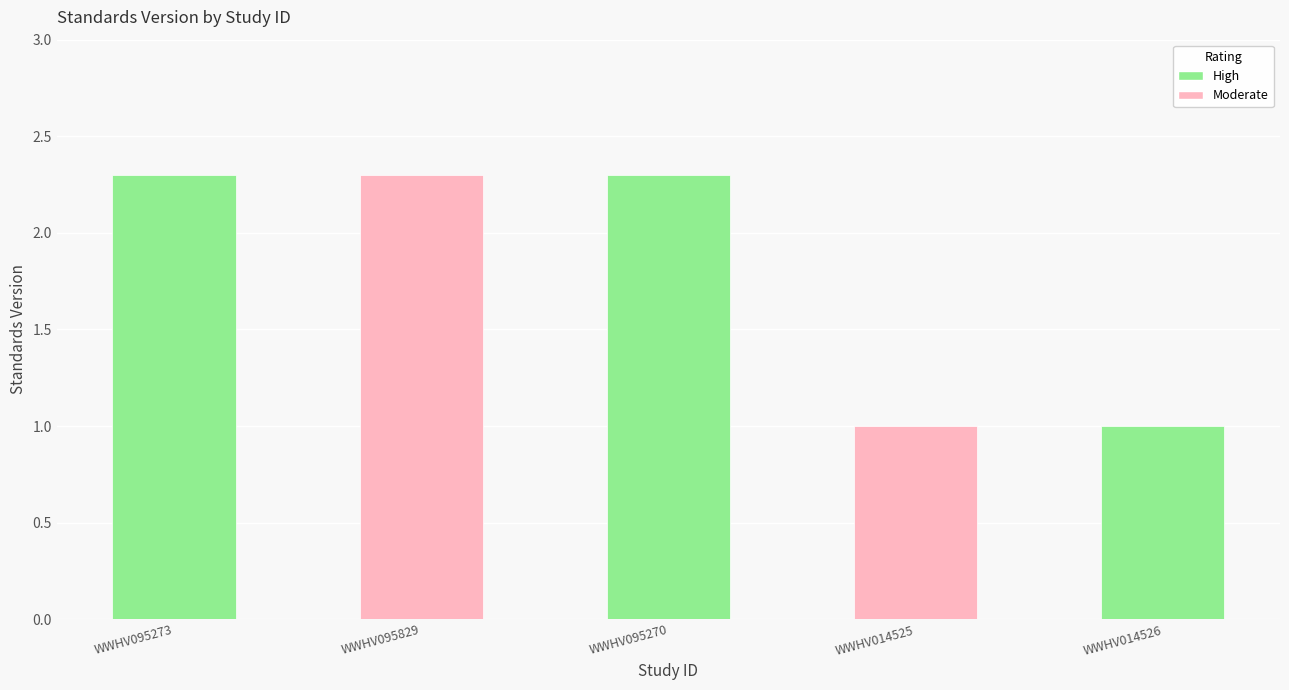

What value does the data have at WWHV014526?

1.0